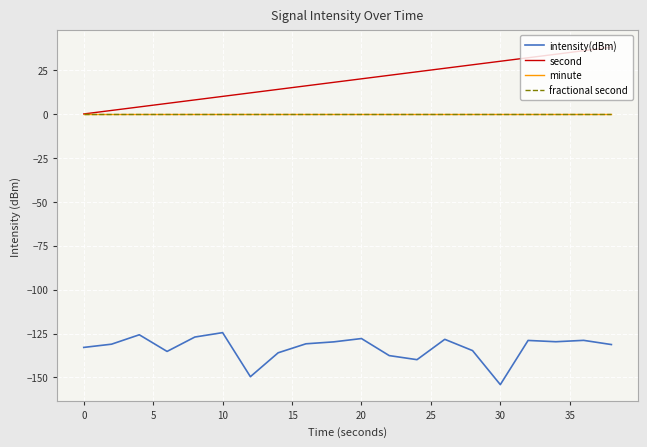

True or false: second and minute cross at least once.

False